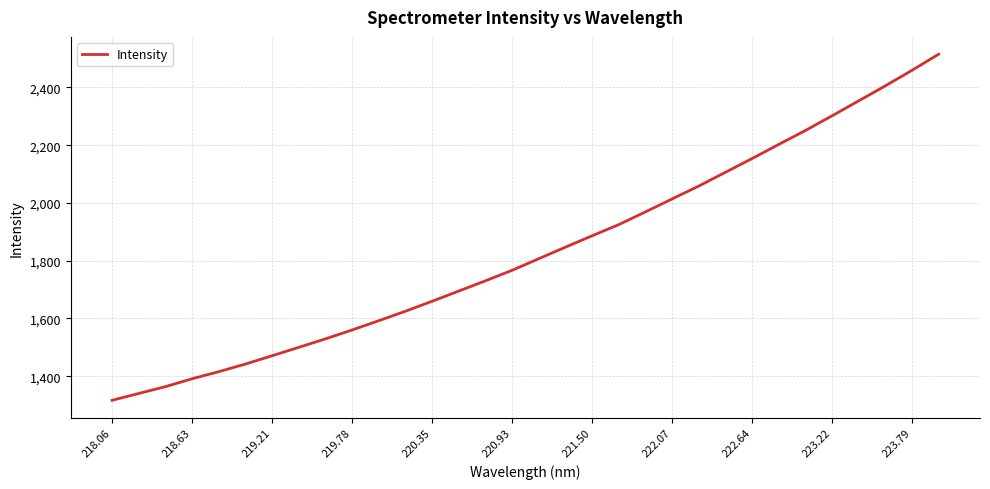

Does the chart display data point markers on the line(s)?

No